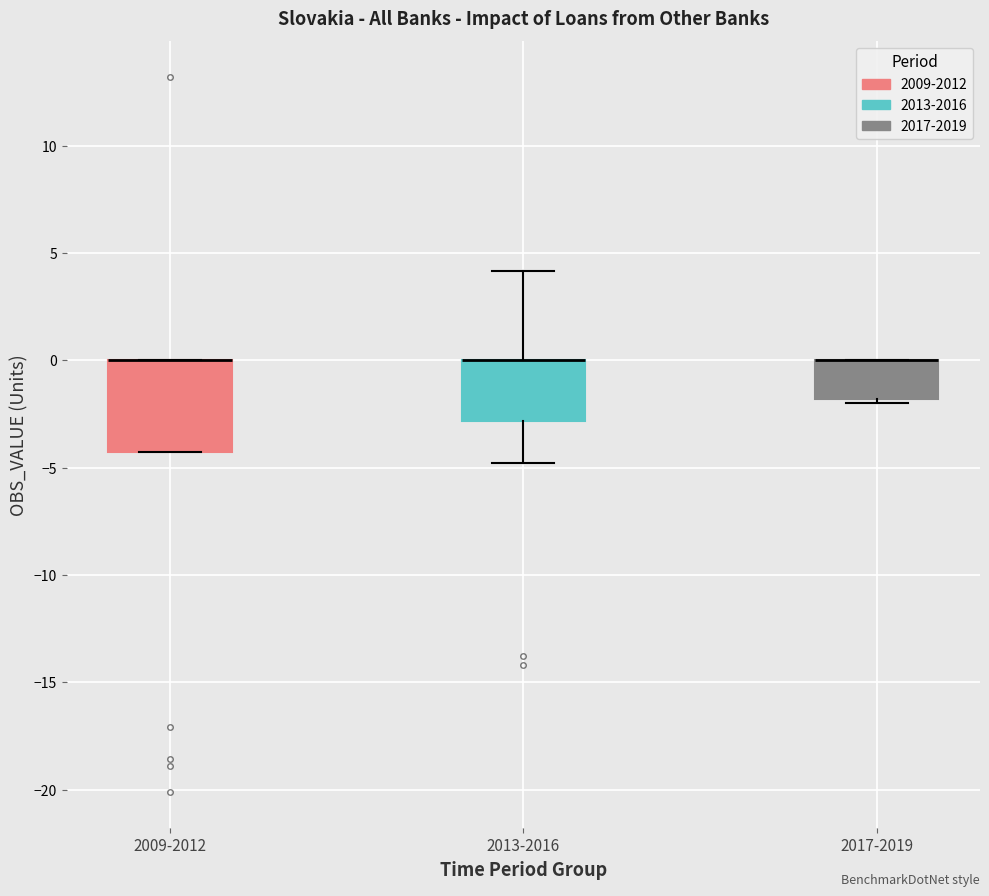

Which box is the tallest, from its lower edge to its upper edge?

2009-2012